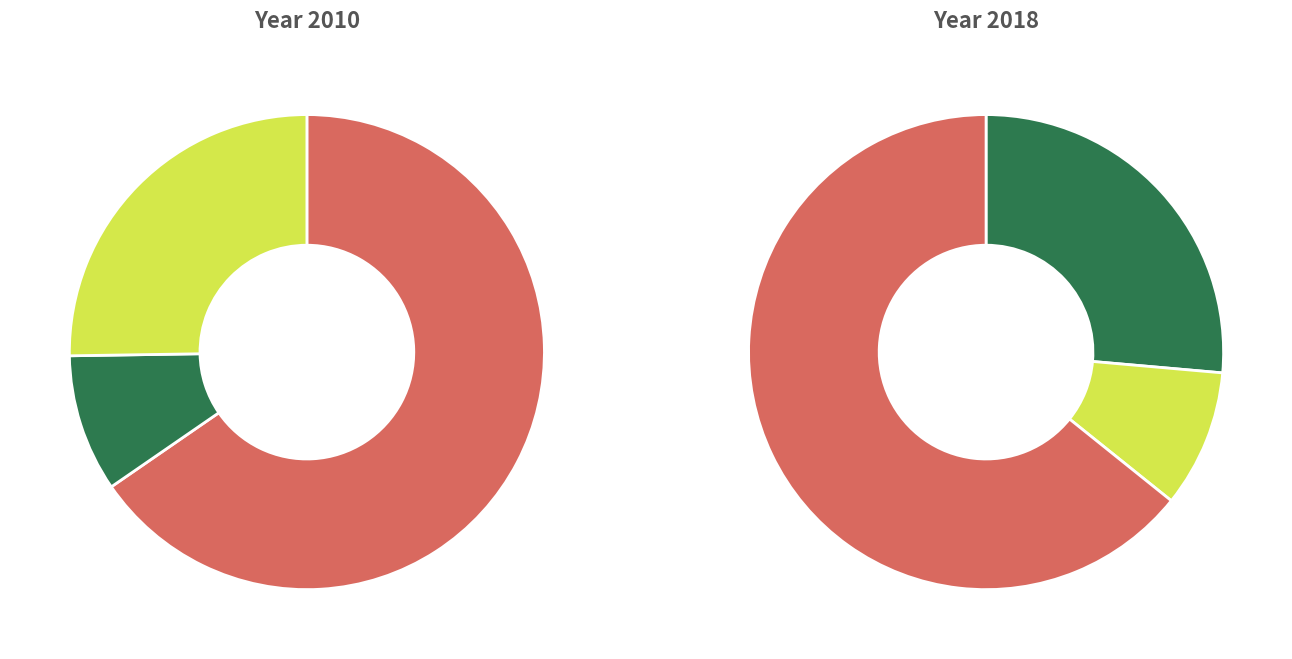

What is the largest slice in the pie chart?

GORDON RESERVE